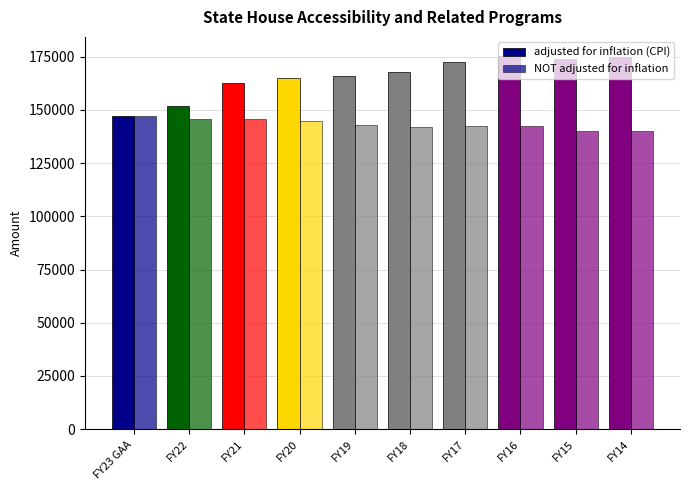

What is the sum of all NOT adjusted for inflation values?

1432809